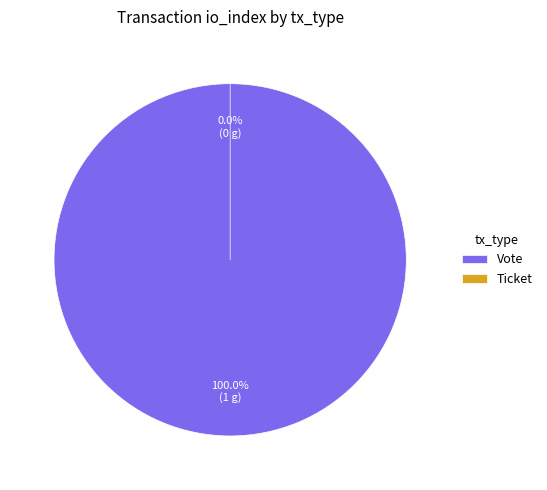

What percentage is the Vote slice, to the nearest percent?

100%